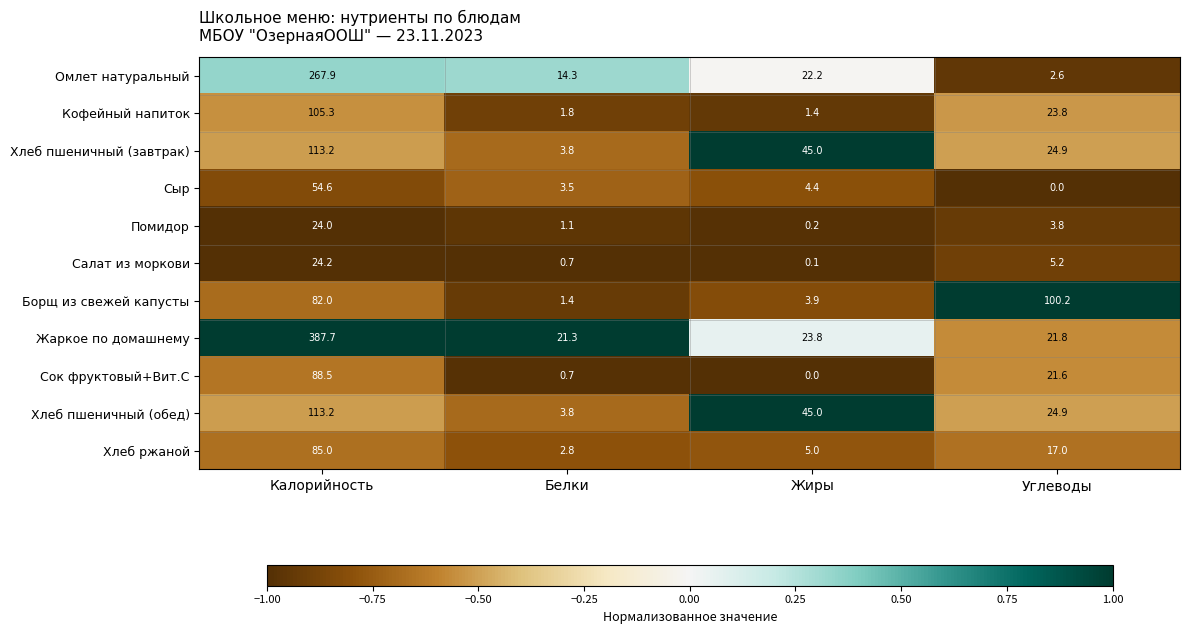

List the labels in order of Борщ из свежей капусты value, smallest first.

Белки, Жиры, Калорийность, Углеводы